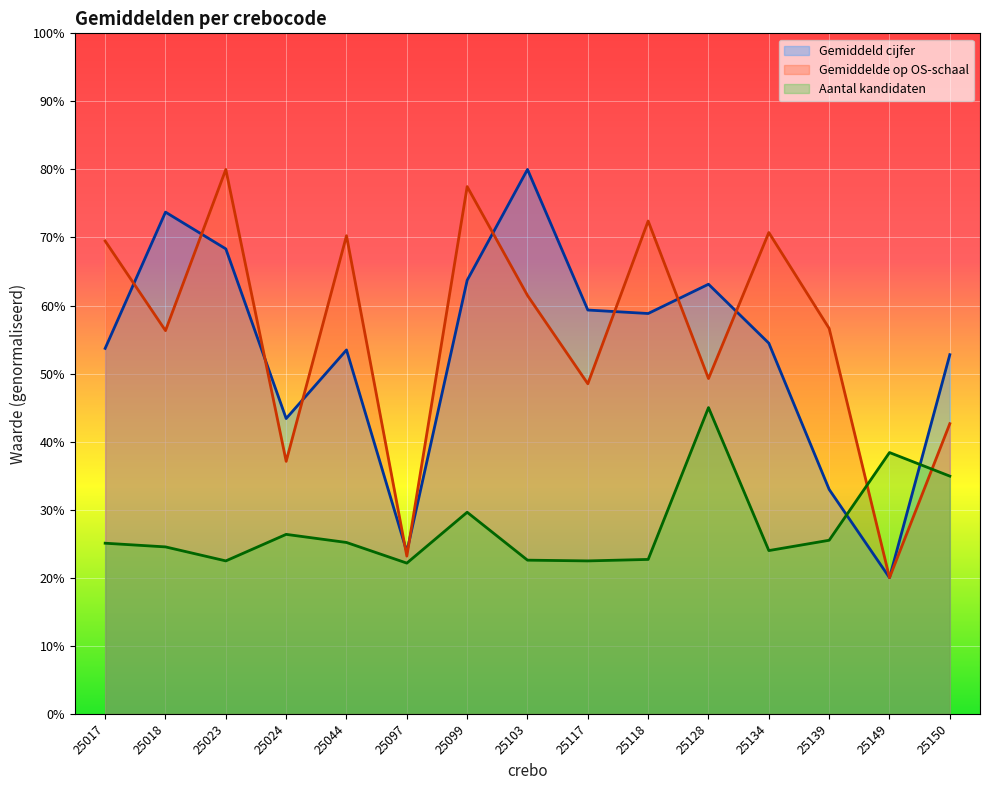

How many lines are shown in the chart?

3